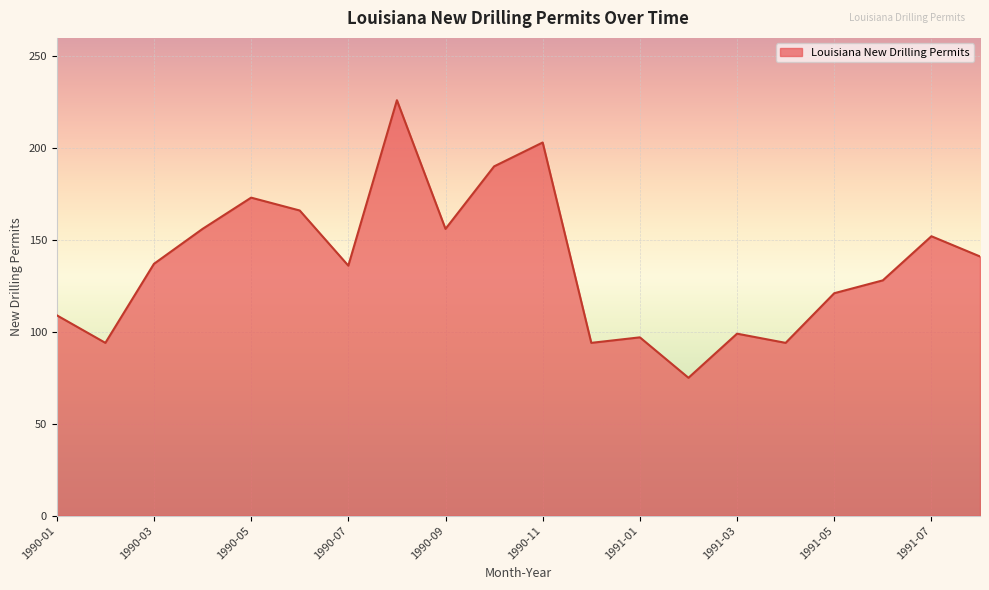

What is the difference between the maximum and minimum values?

151